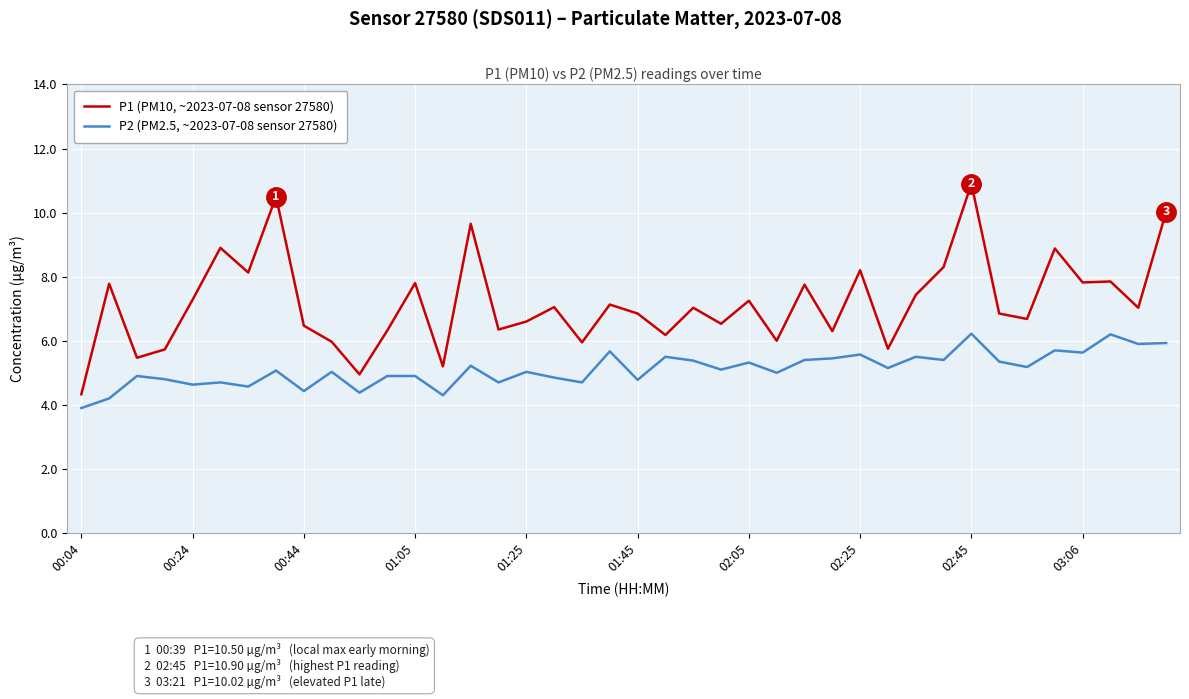

Which series has the largest range (max minus min)?

P1 (PM10, ~2023-07-08 sensor 27580)